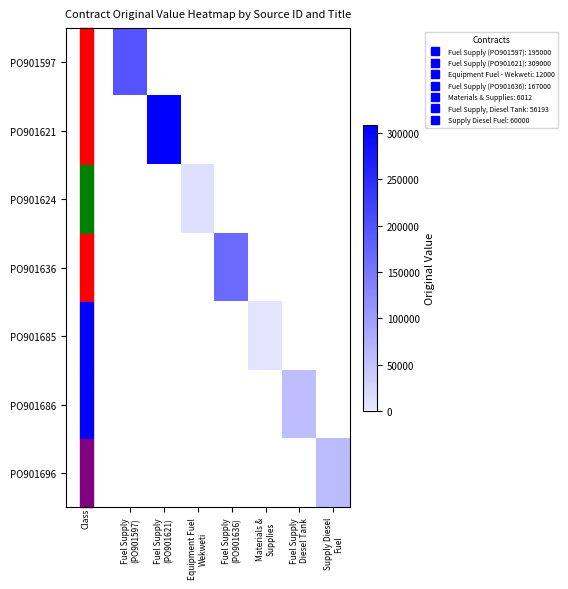

List the series in order of their peak value, highest first.

PO901621, PO901597, PO901636, PO901696, PO901686, PO901624, PO901685